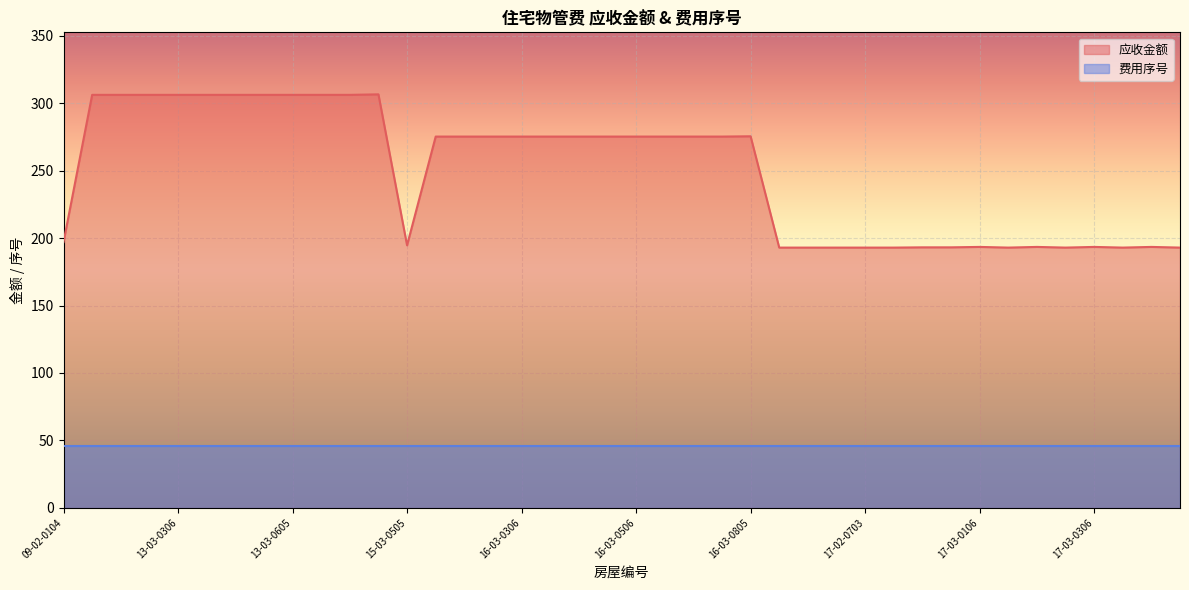

What is the difference between the maximum and second lowest values?

113.7